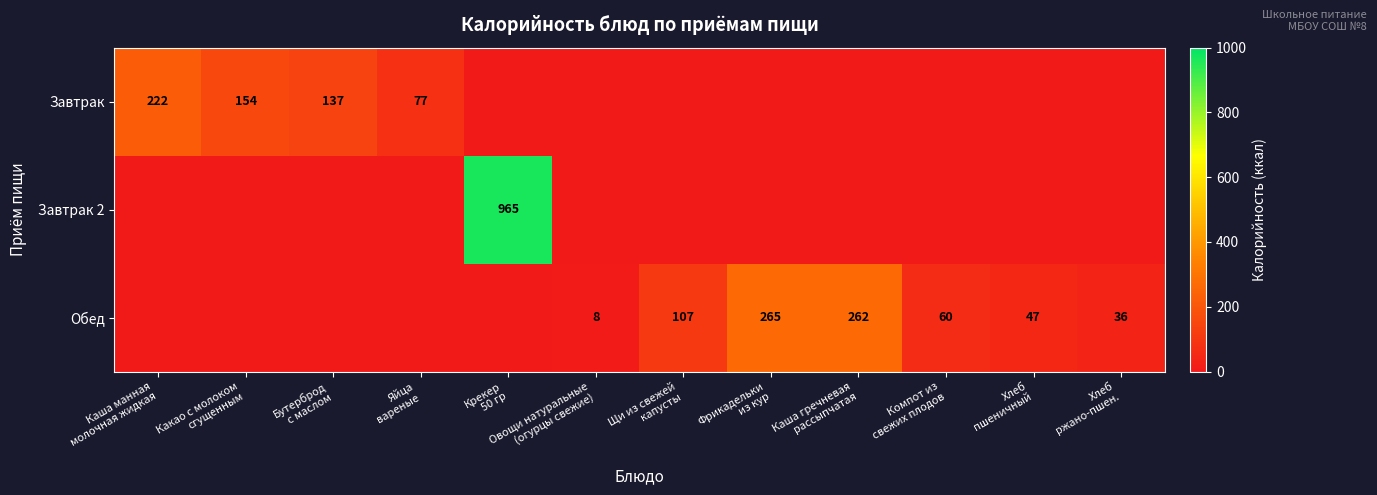

What is the maximum value shown in the chart?

965